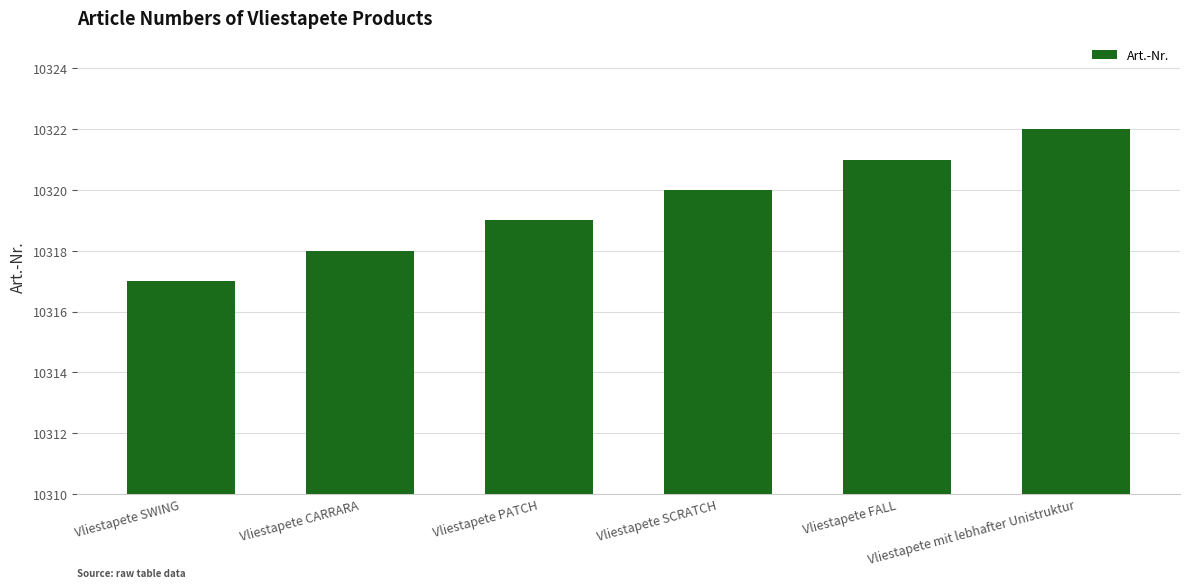

How many categories are shown in the chart?

6